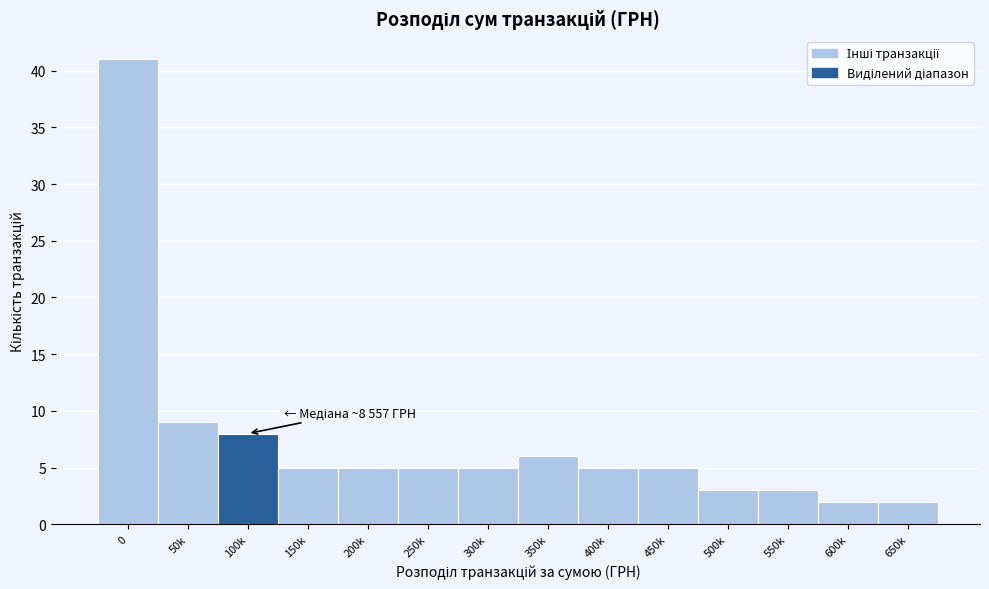

Reading right to left, what are all the values shown in this chart?

2	2	3	3	5	5	6	5	5	5	5	8	9	41